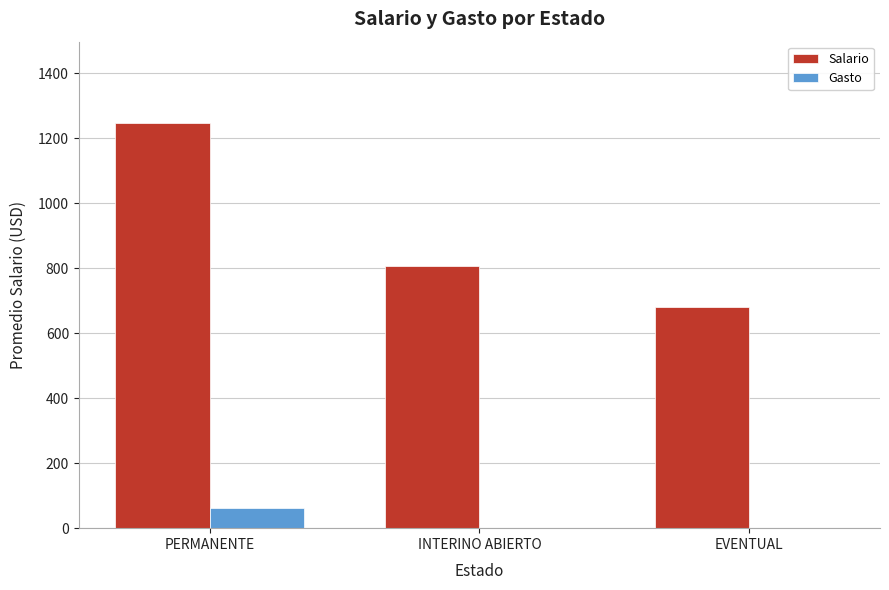

What is the average value of the Salario series?

912.1